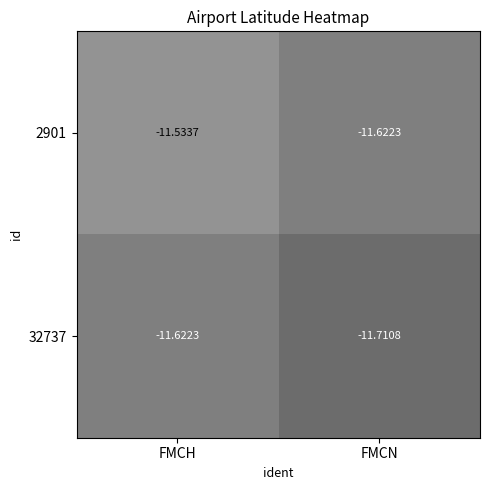

Between FMCH and FMCN, which series saw the biggest shift?

2901